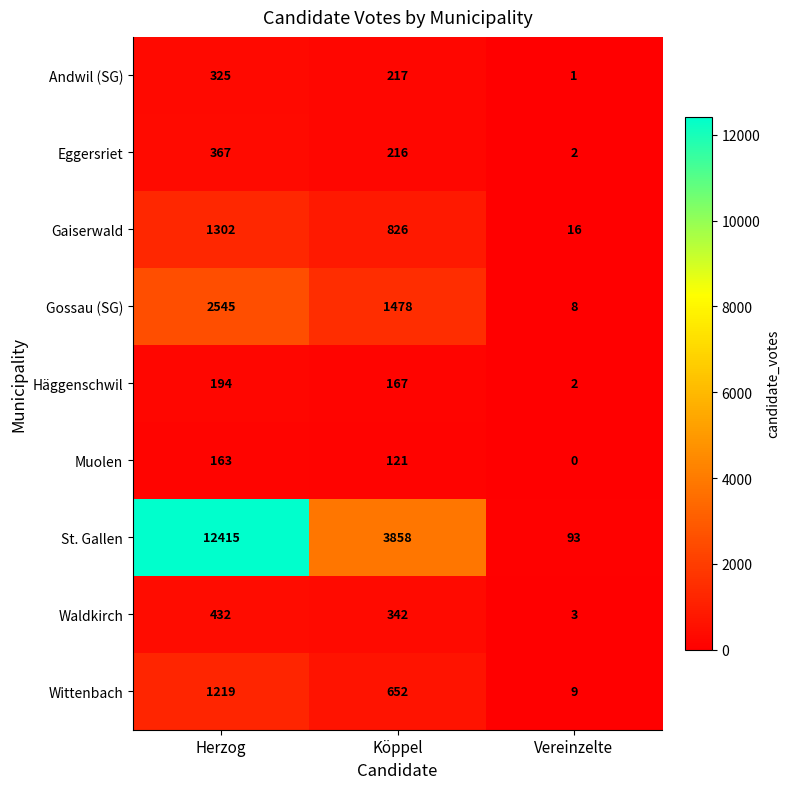

How many values in the Waldkirch series are below 342?

1